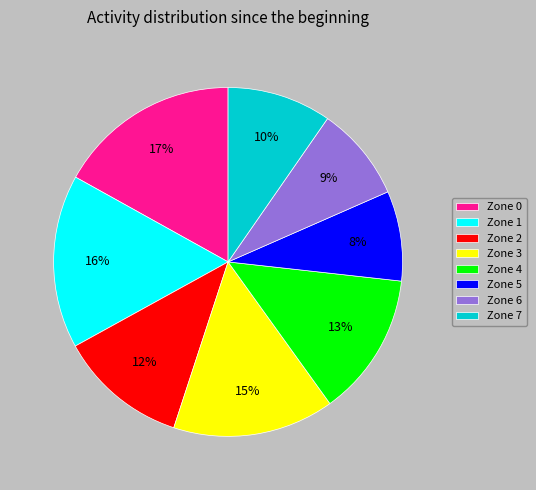

Which category has the biggest portion of the pie?

Zone 0